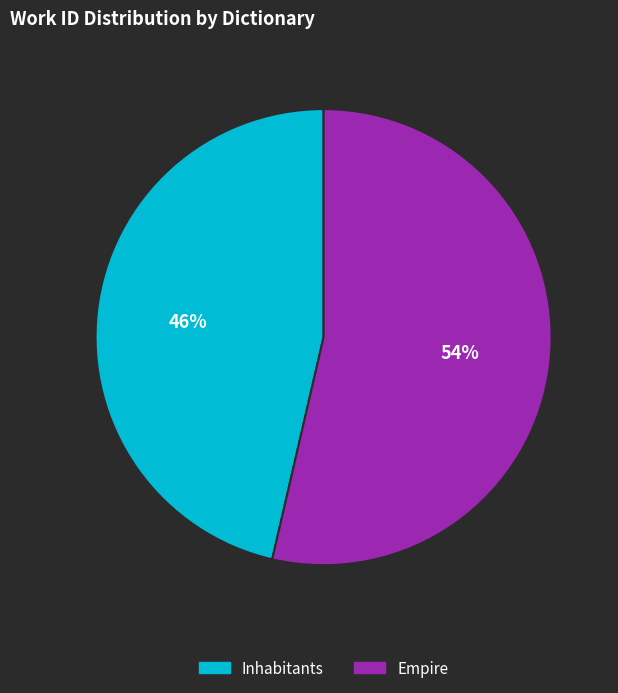

To the nearest percent, what is the combined percentage of Empire and Inhabitants?

100%